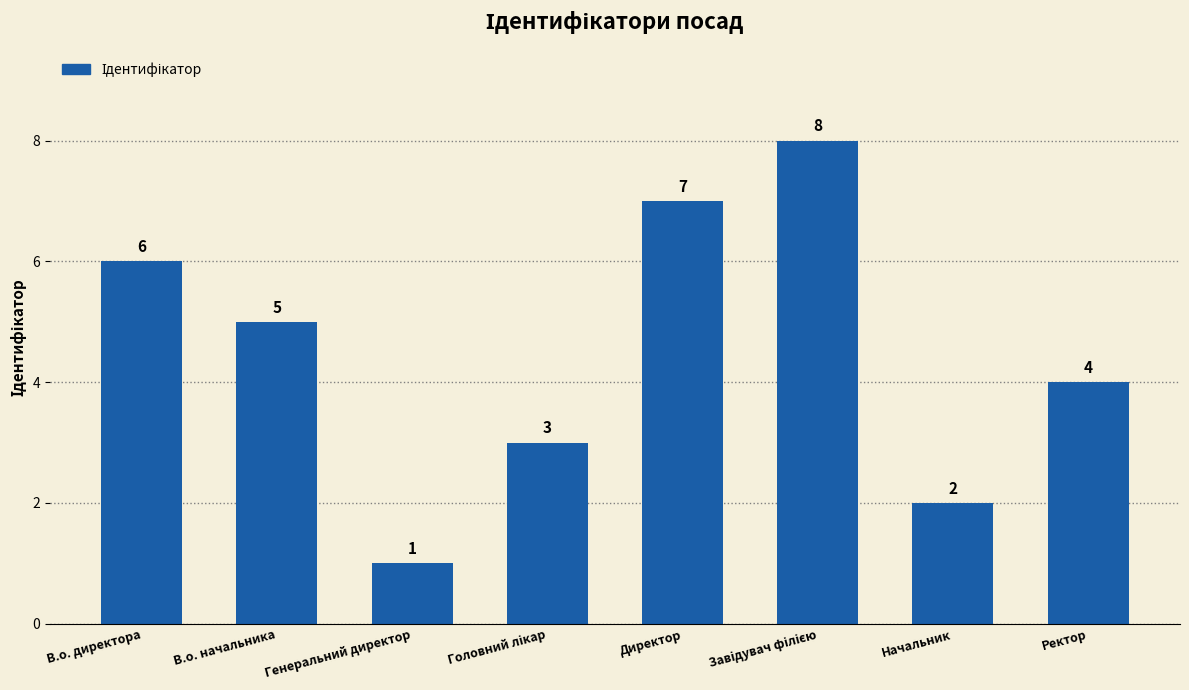

The value at Генеральний директор is 0. True or false?

False